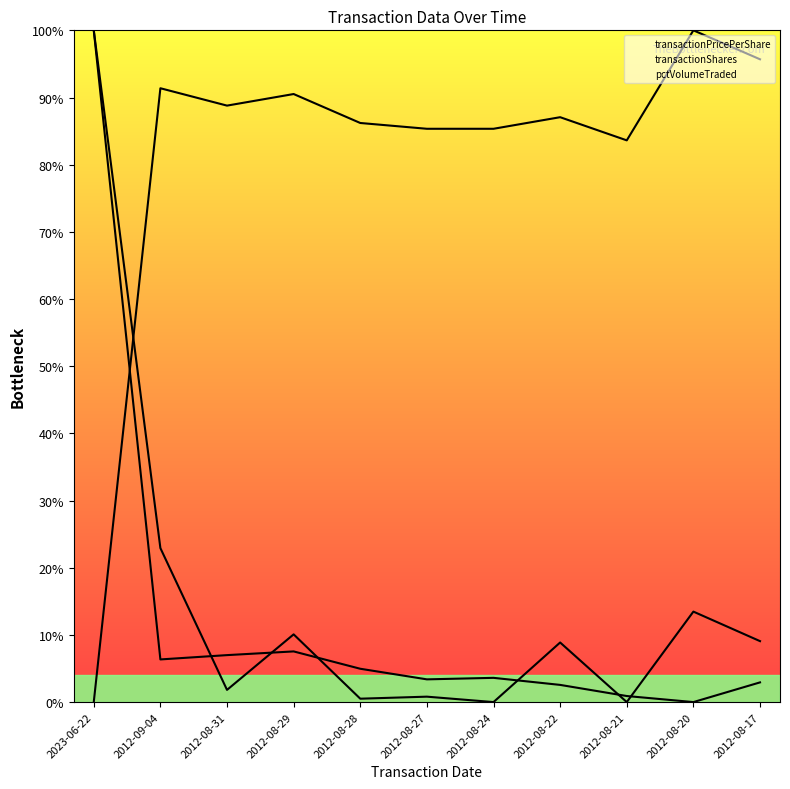

At which label does transactionShares first exceed 8?

2023-06-22